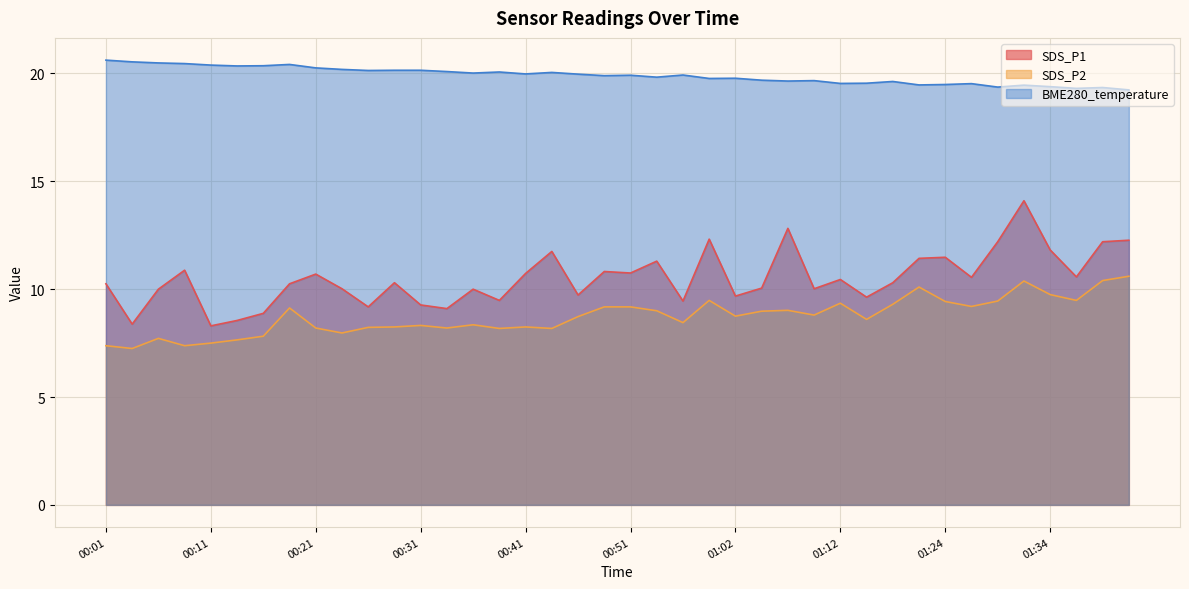

What is the label of the 34th point from the left?

01:26